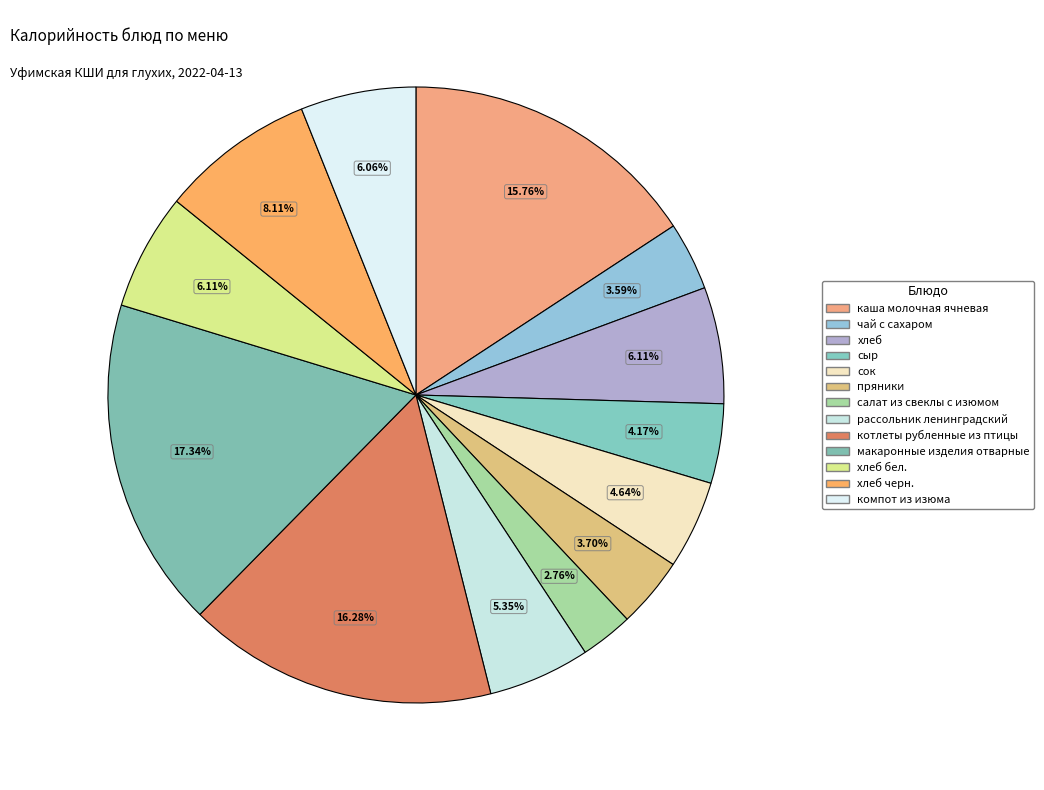

What portion of the pie excludes чай с сахаром?

96.4%